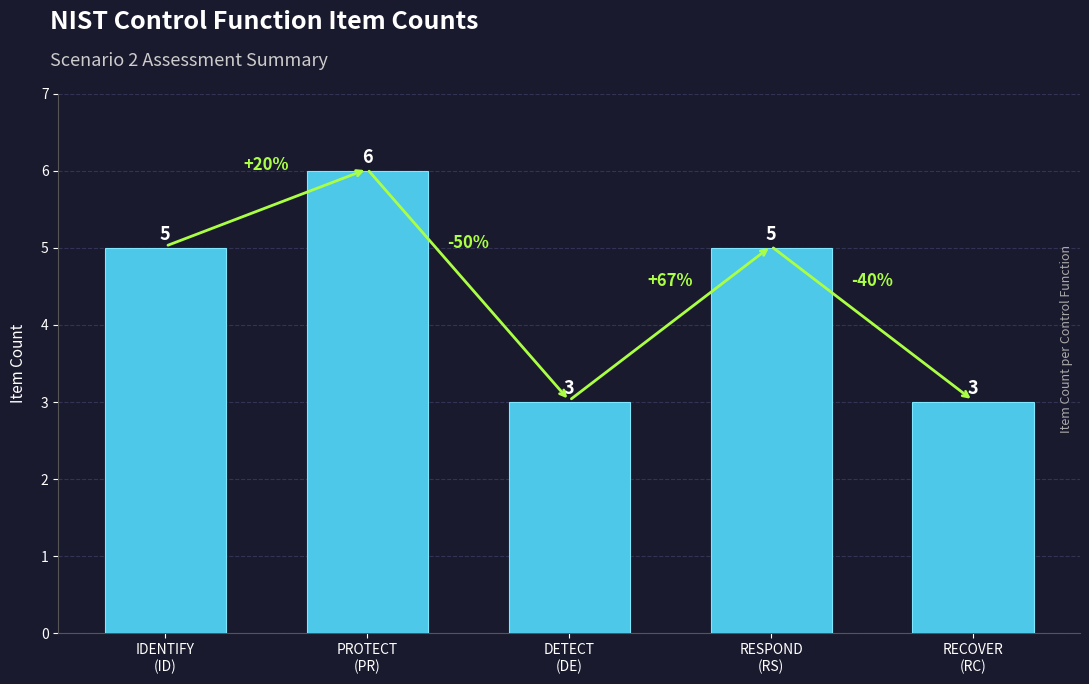

Which has a higher value, RECOVER
(RC) or IDENTIFY
(ID)?

IDENTIFY
(ID)